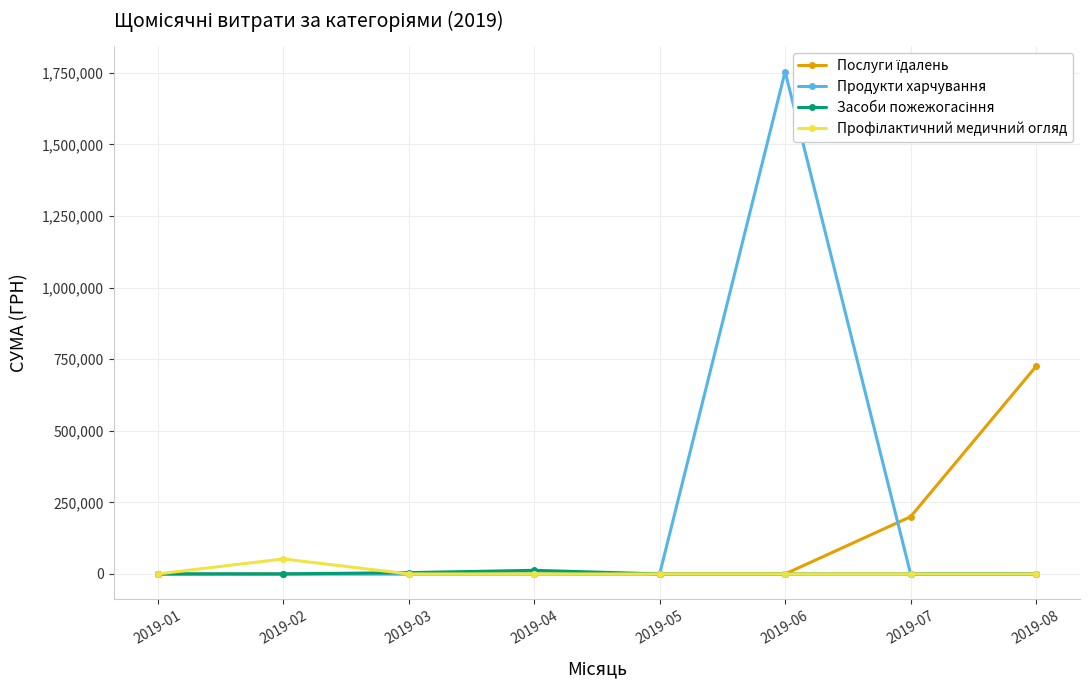

Reading left to right, extract all data points from this chart.

Послуги їдалень: 0.0	0.0	0.0	0.0	0.0	0.0	199917.3	725038.8
Продукти харчування: 0.0	0.0	0.0	0.0	0.0	1754419.8	0.0	0.0
Засоби пожежогасіння: 0.0	0.0	4605.0	12650.0	0.0	0.0	0.0	0.0
Профілактичний медичний огляд: 0.0	52372.0	0.0	0.0	0.0	0.0	0.0	0.0